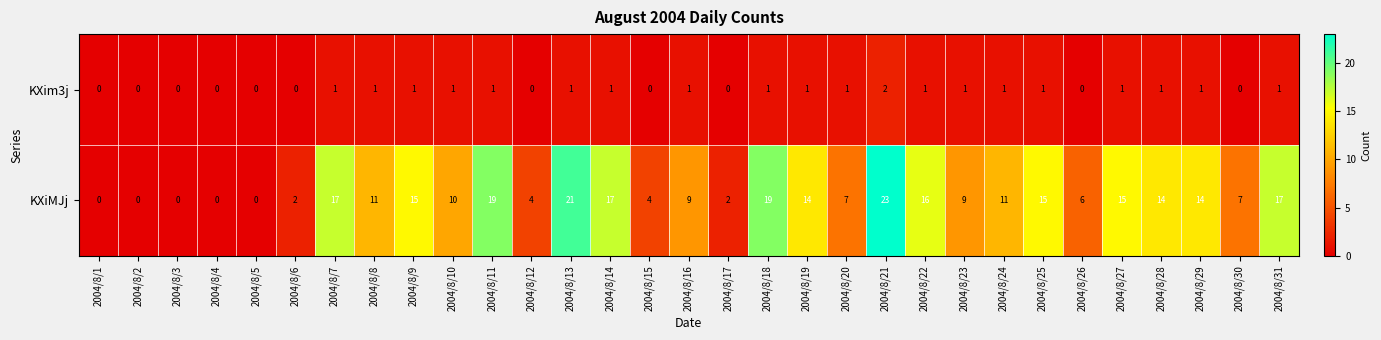

List the series in order of their peak value, highest first.

KXiMJj, KXim3j